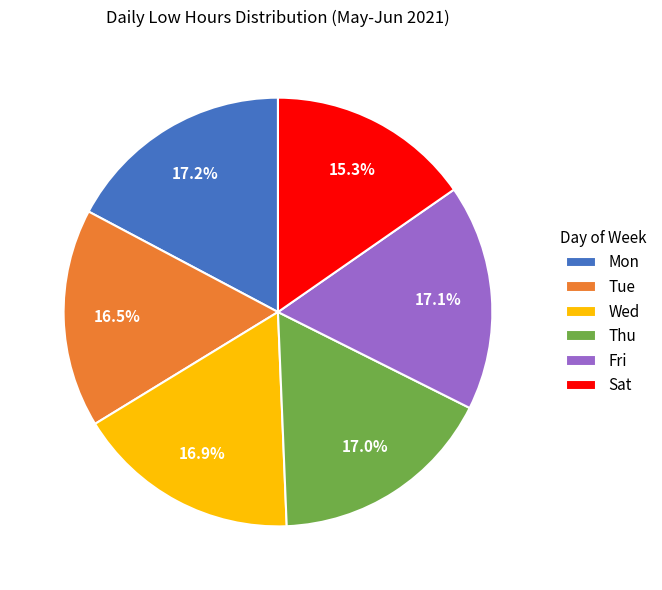

How many slices are in this pie chart?

6